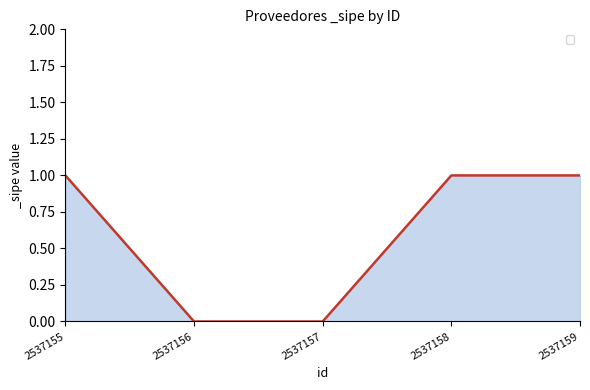

True or false: the data has more than 1 interior local peaks.

False